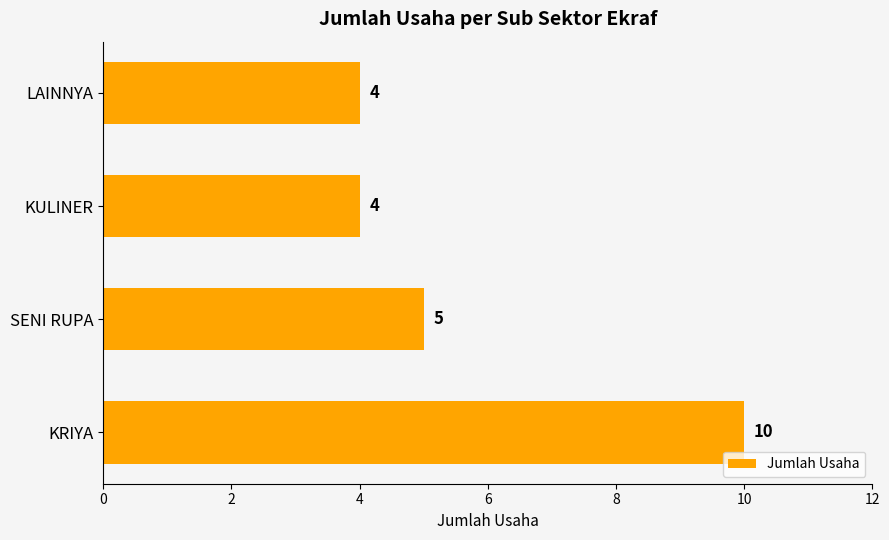

What is the sum of all values?

23